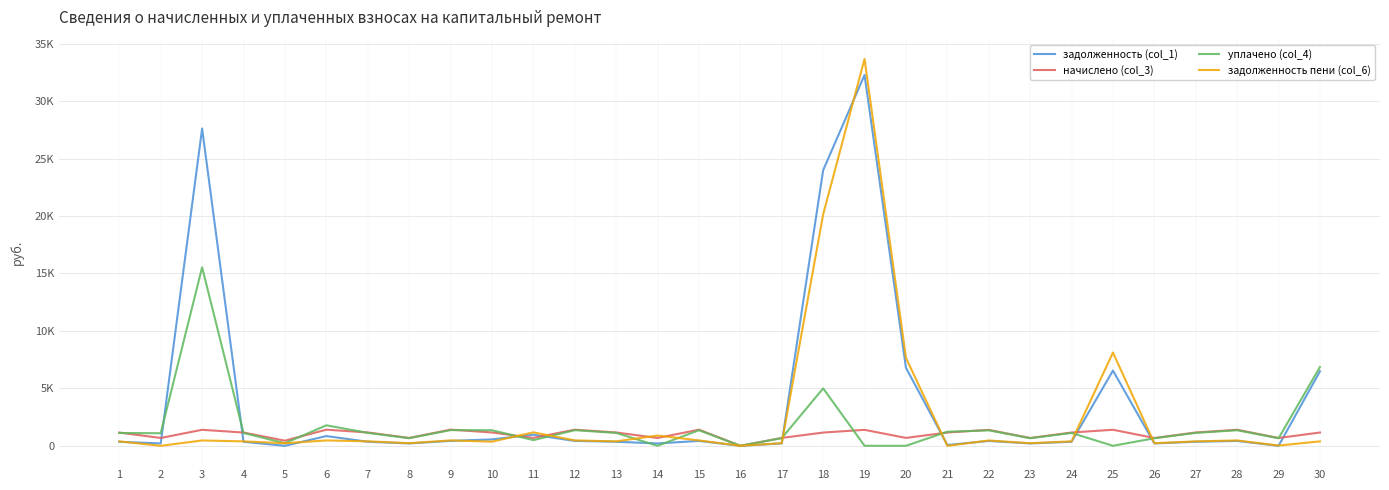

Reading right to left, transcribe all the data shown in this chart.

задолженность (col_1): 6486.8	0.0	422.5	350.9	205.0	6547.9	349.5	205.7	419.9	69.4	6794.2	32283.1	23989.7	207.8	0.0	424.2	206.8	350.4	424.6	962.9	557.4	425.6	206.5	351.4	848.5	0.0	349.2	27622.9	206.1	348.4
начислено (col_3): 1157.8	678.2	1397.0	1160.2	677.8	1396.3	1155.6	680.2	1388.1	1155.2	687.0	1389.7	1151.6	687.0	0.0	1402.7	682.0	1160.5	1403.8	684.6	1160.2	1407.1	682.6	1162.0	1402.7	447.7	1154.5	1392.5	681.5	1151.9
уплачено (col_4): 6860.6	657.3	1353.8	1124.4	656.9	0.0	1119.9	659.2	1345.3	1224.6	0.0	0.0	5000.0	665.8	0.0	1359.4	0.0	1124.1	1360.4	494.3	1356.2	1363.6	661.5	1126.1	1783.6	223.9	1118.9	15540.3	1093.4	1116.3
задолженность пени (col_6): 385.9	20.9	465.6	386.7	225.9	8114.7	385.2	226.7	462.7	0.0	7651.7	33672.8	20141.3	229.0	0.0	467.6	892.1	386.8	467.9	1170.7	358.7	469.0	227.5	387.3	467.6	223.9	384.8	464.2	0.0	384.0